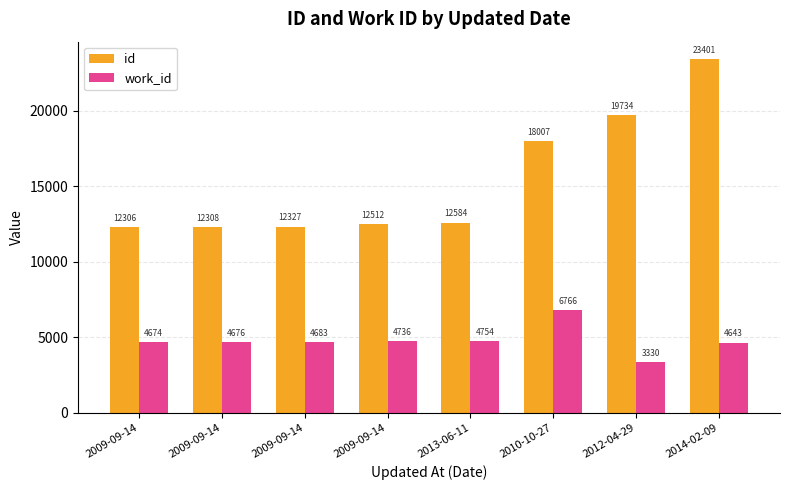

Which has a higher value, 2013-06-11 or 2014-02-09?

2014-02-09